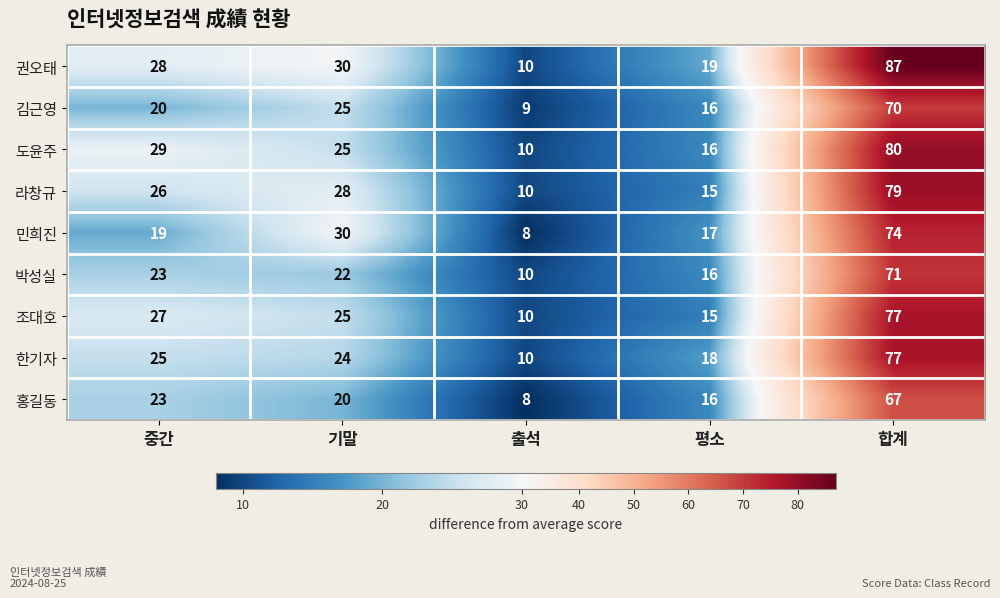

What is the sum of all 민희진 values?

148